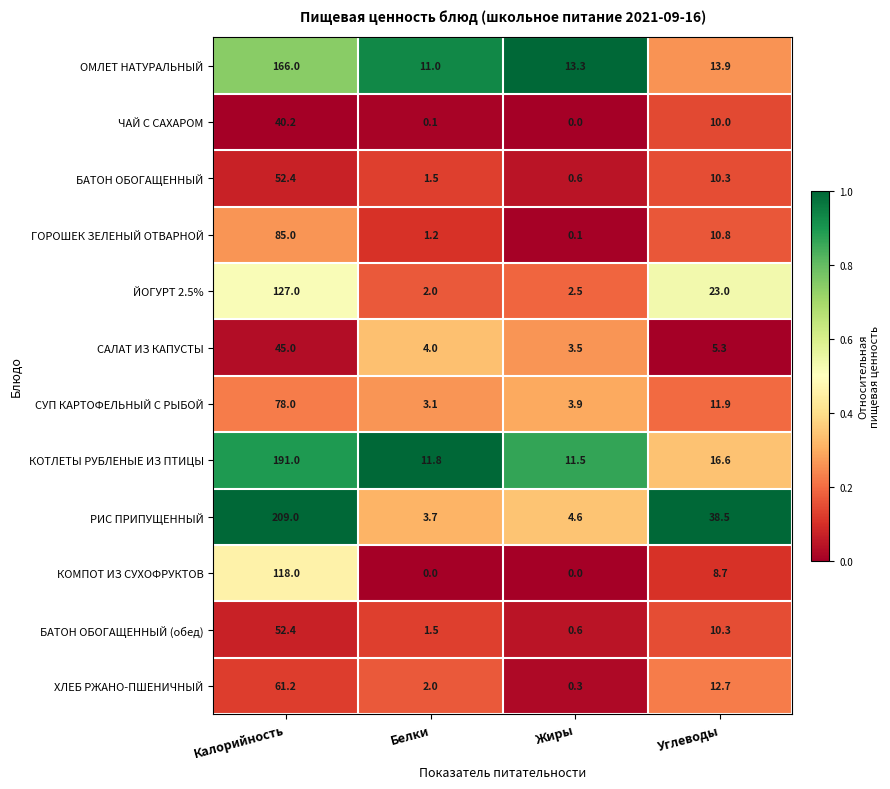

Which series has the largest total across all categories?

РИС ПРИПУЩЕННЫЙ